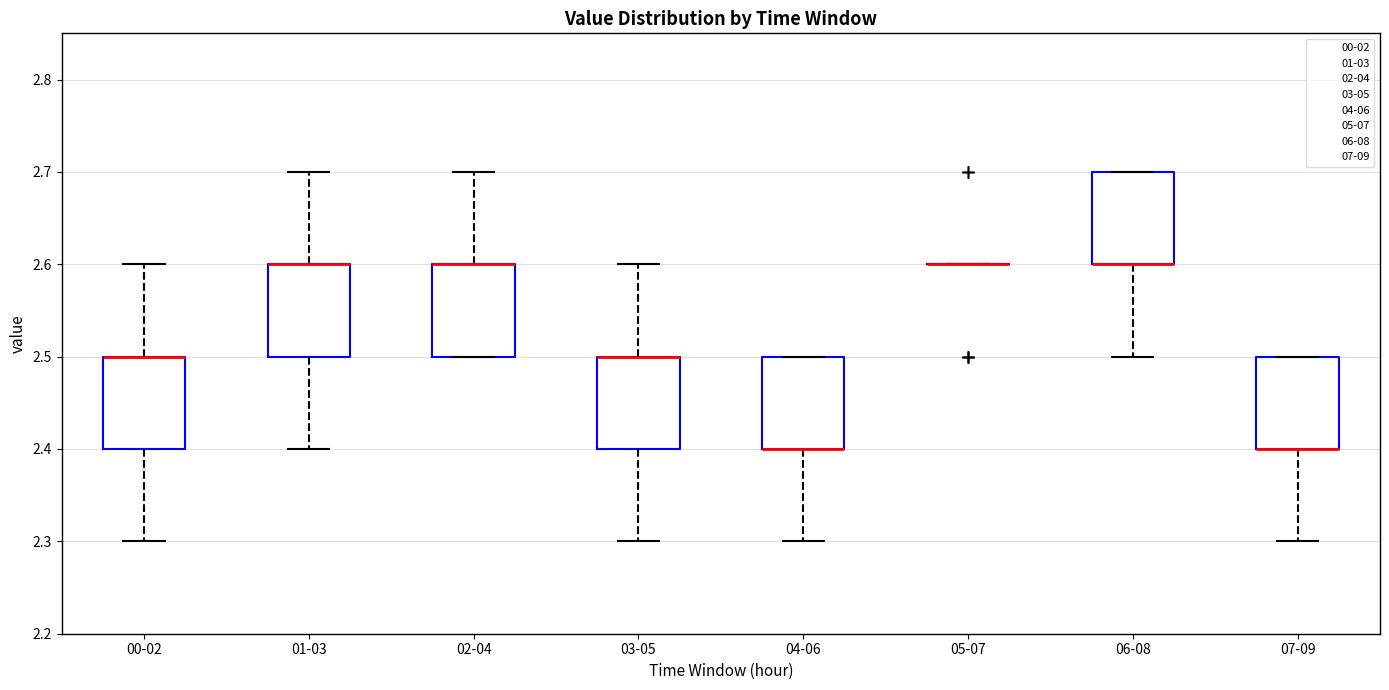

Reading left to right, read every box against the y-axis: the position of its median line, the range the box covers, and the ends of its whiskers. The values are not printed on the chart, so give them approximately, as read against the axis.

00-02: median 2.5 (drawn on the box's upper edge), box 2.4 to 2.5, whiskers 2.3 to 2.6
01-03: median 2.6 (drawn on the box's upper edge), box 2.5 to 2.6, whiskers 2.4 to 2.7
02-04: median 2.6 (drawn on the box's upper edge), box 2.5 to 2.6, whiskers 2.5 to 2.7
03-05: median 2.5 (drawn on the box's upper edge), box 2.4 to 2.5, whiskers 2.3 to 2.6
04-06: median 2.4 (drawn on the box's lower edge), box 2.4 to 2.5, whiskers 2.3 to 2.5
05-07: box collapsed to a line at 2.6, whiskers 2.6 to 2.6
06-08: median 2.6 (drawn on the box's lower edge), box 2.6 to 2.7, whiskers 2.5 to 2.7
07-09: median 2.4 (drawn on the box's lower edge), box 2.4 to 2.5, whiskers 2.3 to 2.5